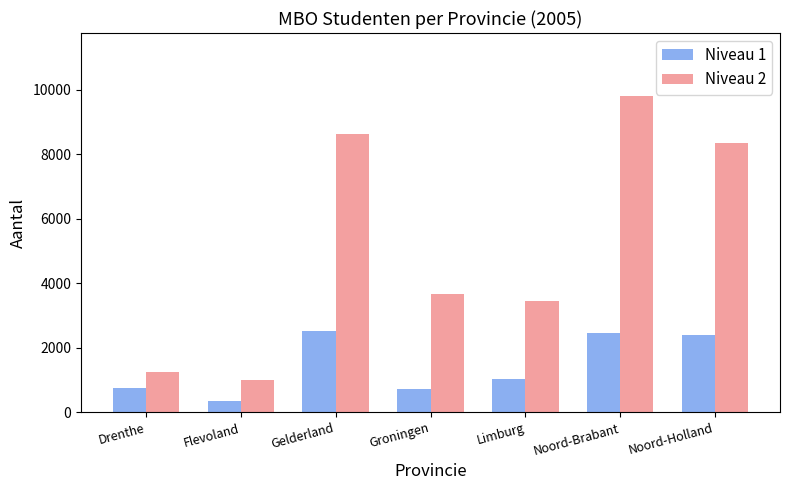

What is the total value across all series at Gelderland?

11151